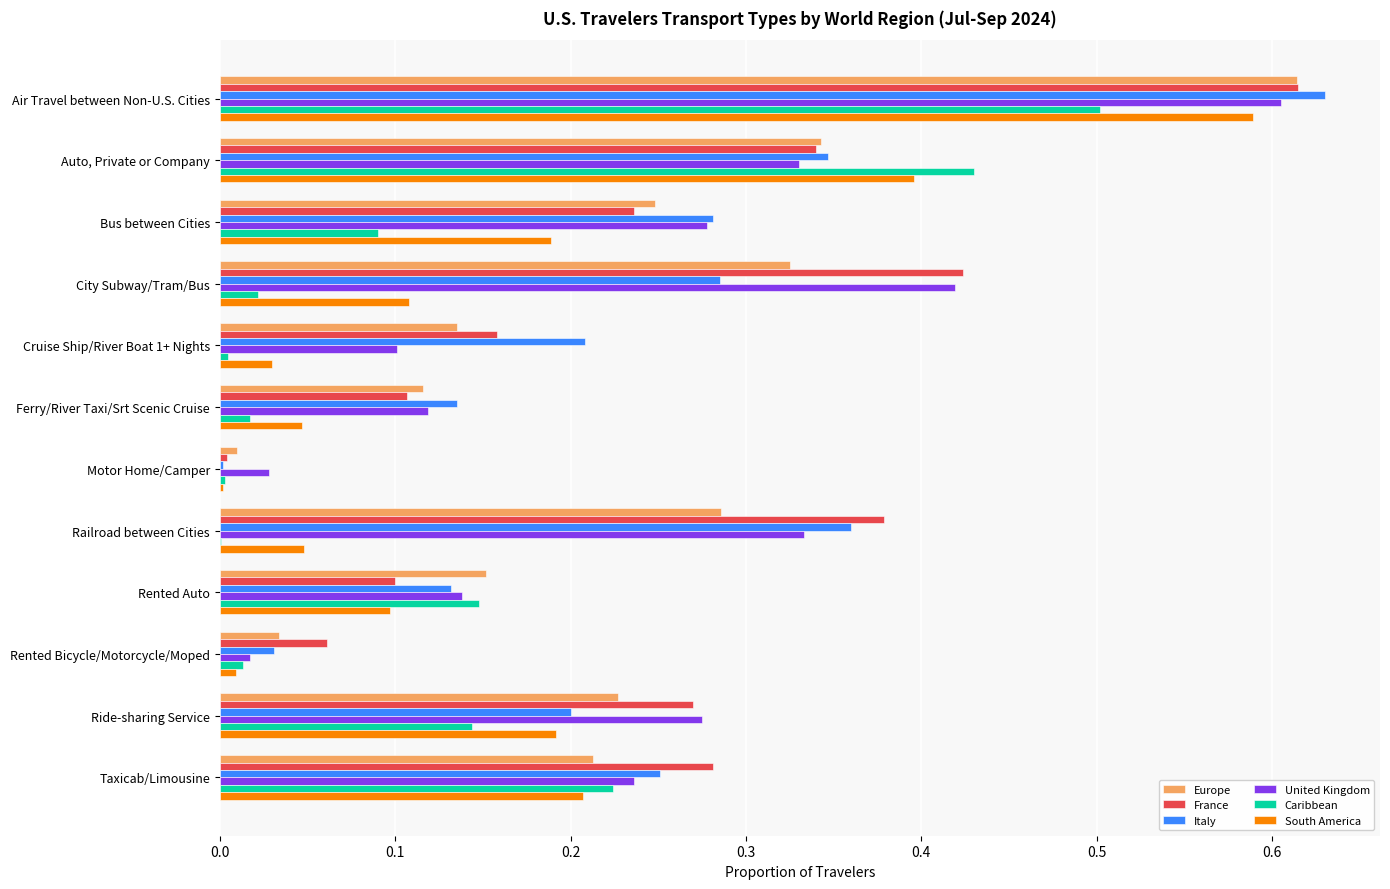

What is the sum of all United Kingdom values?

2.9